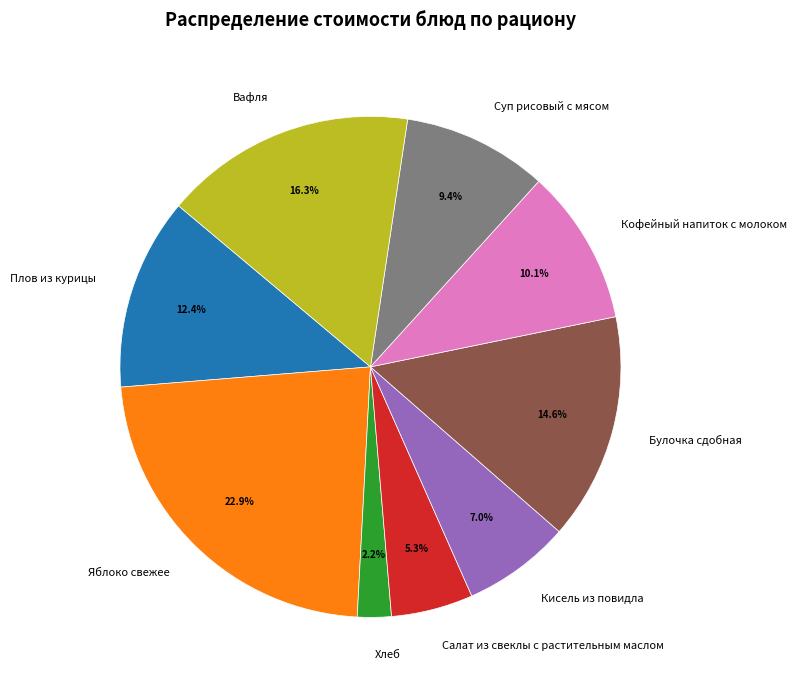

Which category has the biggest portion of the pie?

Яблоко свежее